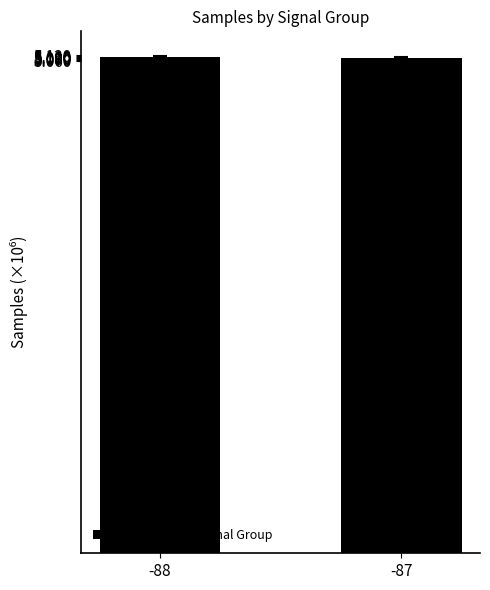

Are the bars horizontal?

No